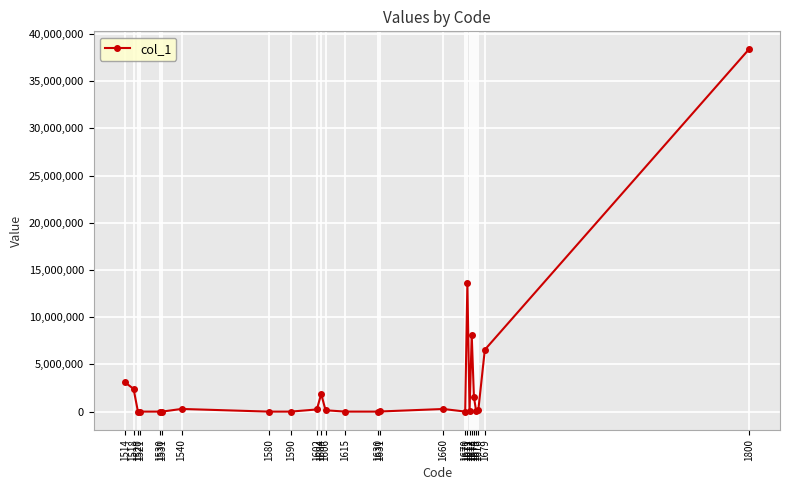

Does the chart have visible grid lines?

Yes